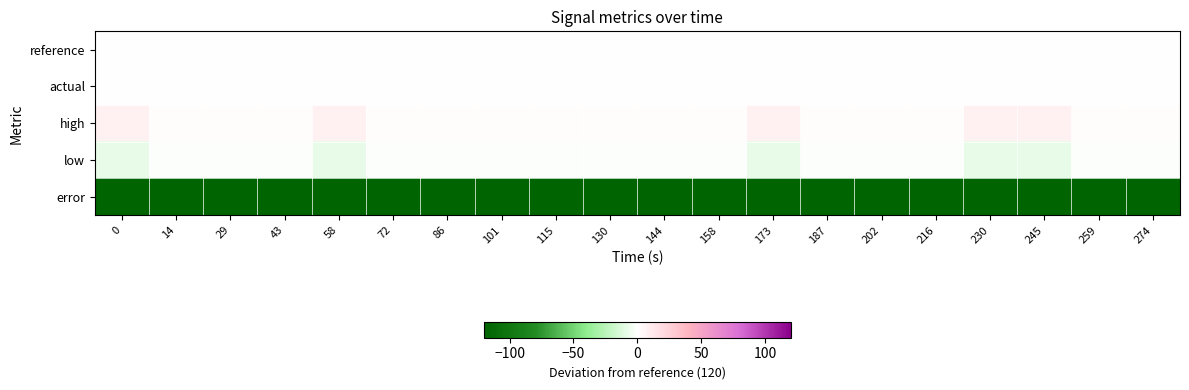

Count the number of categories in the chart.

20